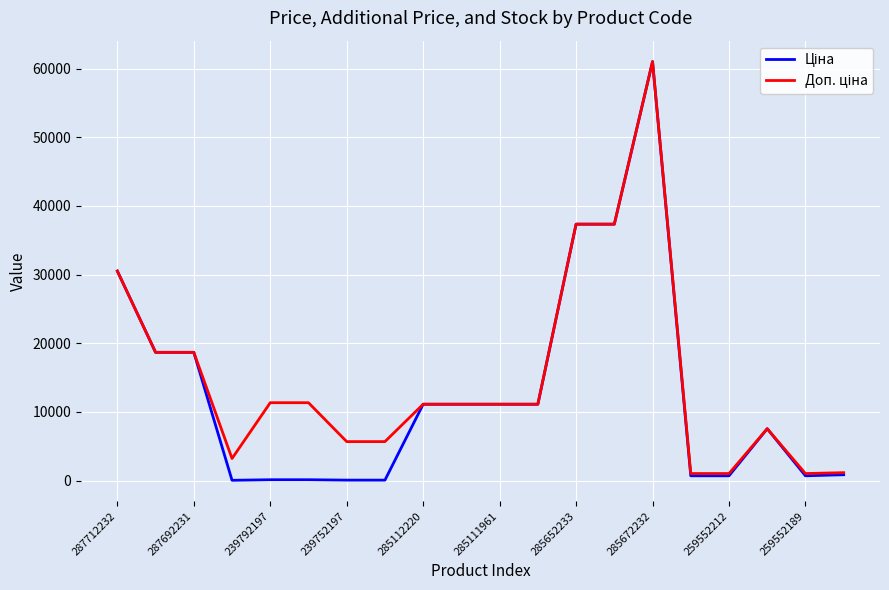

Does the chart have visible grid lines?

Yes